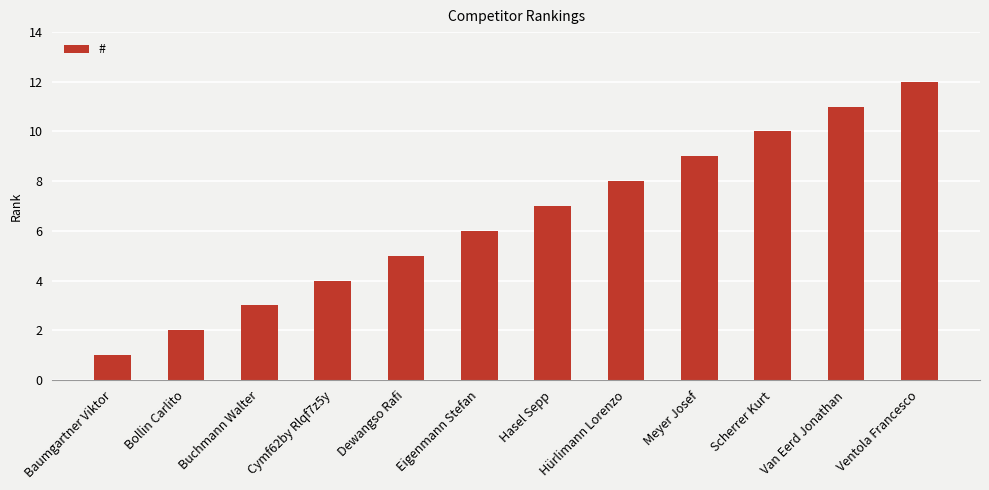

Is it true that the value at Van Eerd Jonathan is 11?

True